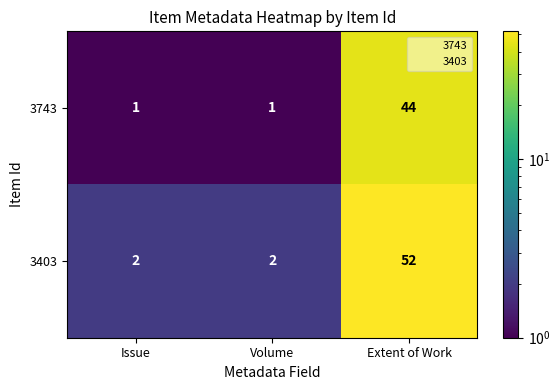

What is the difference between the maximum and minimum values in the 3403 series?

50